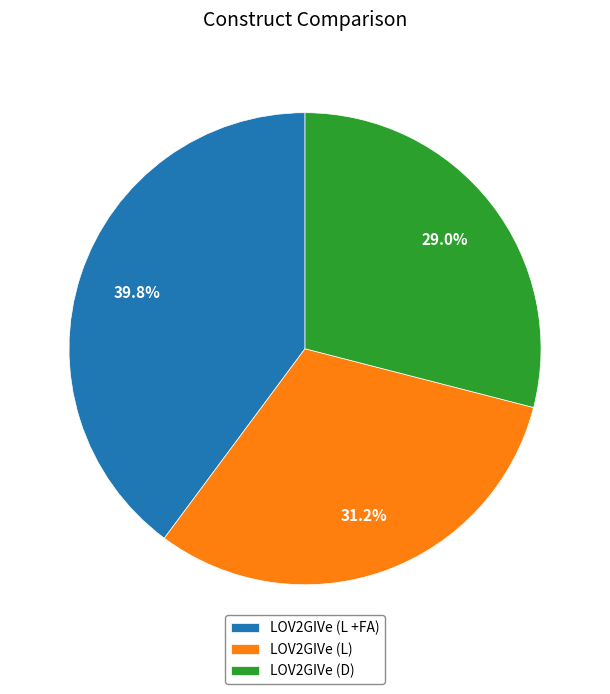

Rank the categories by value from lowest to highest.

LOV2GIVe (D), LOV2GIVe (L), LOV2GIVe (L +FA)